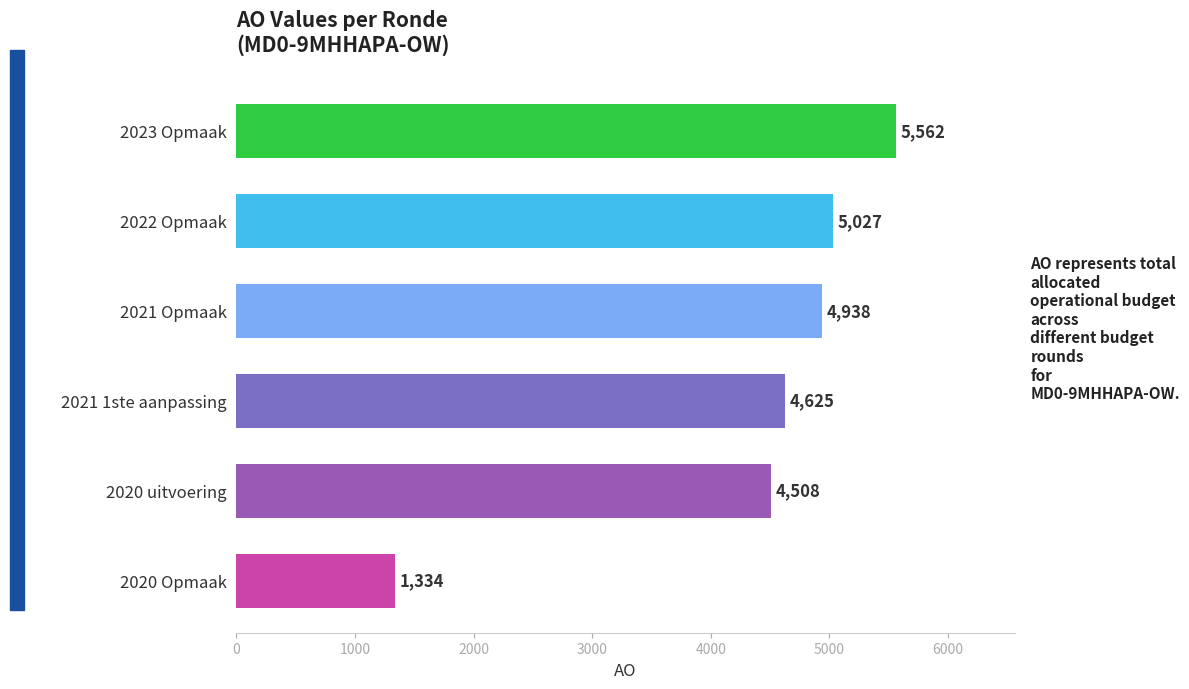

What is the approximate value at 2022 Opmaak, to the nearest 50?

5050